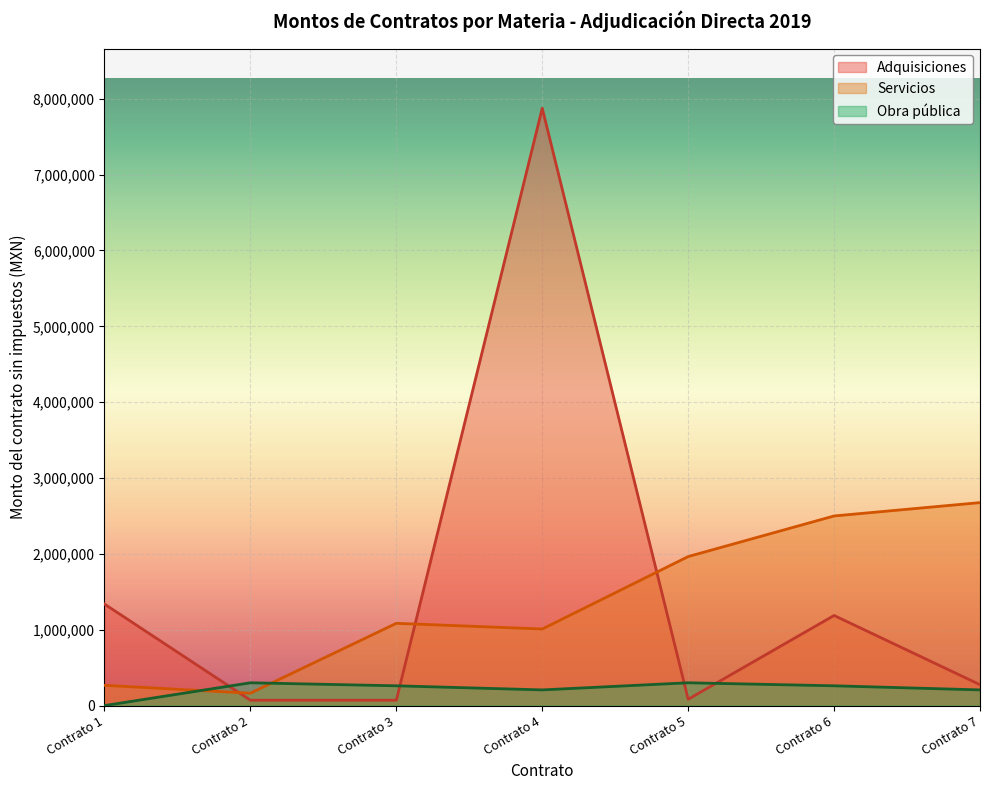

Rank the series at Contrato 7 from lowest to highest value.

Obra pública, Adquisiciones, Servicios